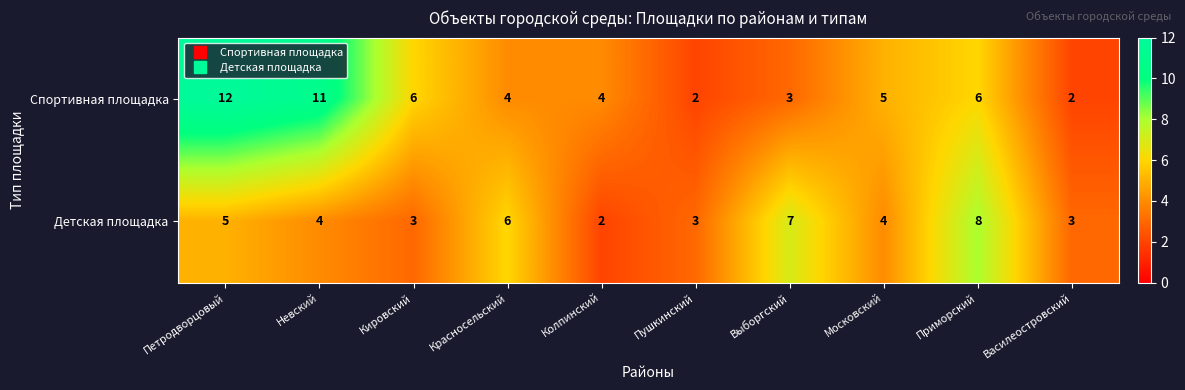

Rank the series at Красносельский from highest to lowest value.

Детская площадка, Спортивная площадка